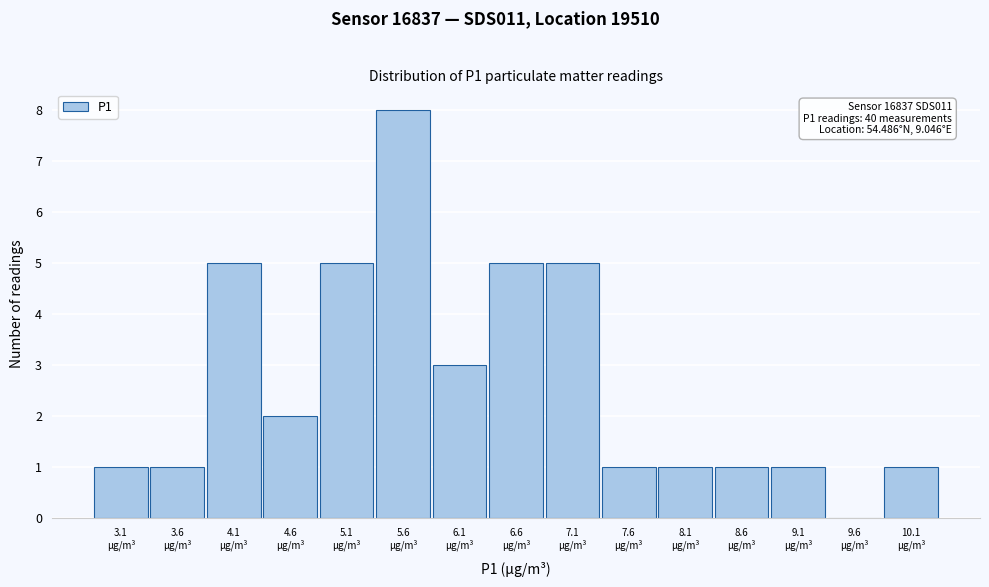

What is the greatest value displayed?

8